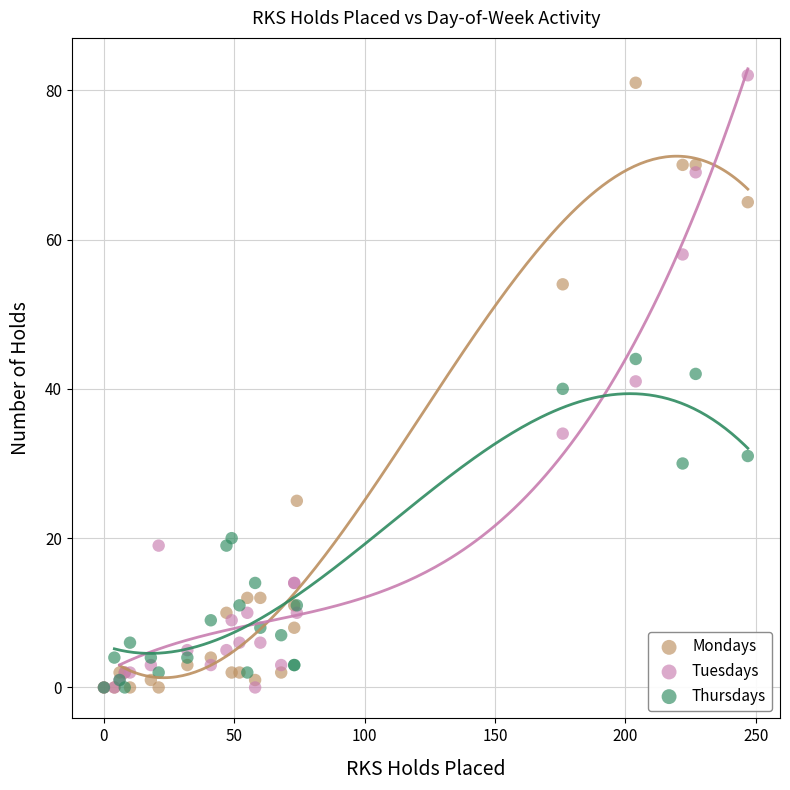

In the Thursdays series, what Y value is closest to 22?

20